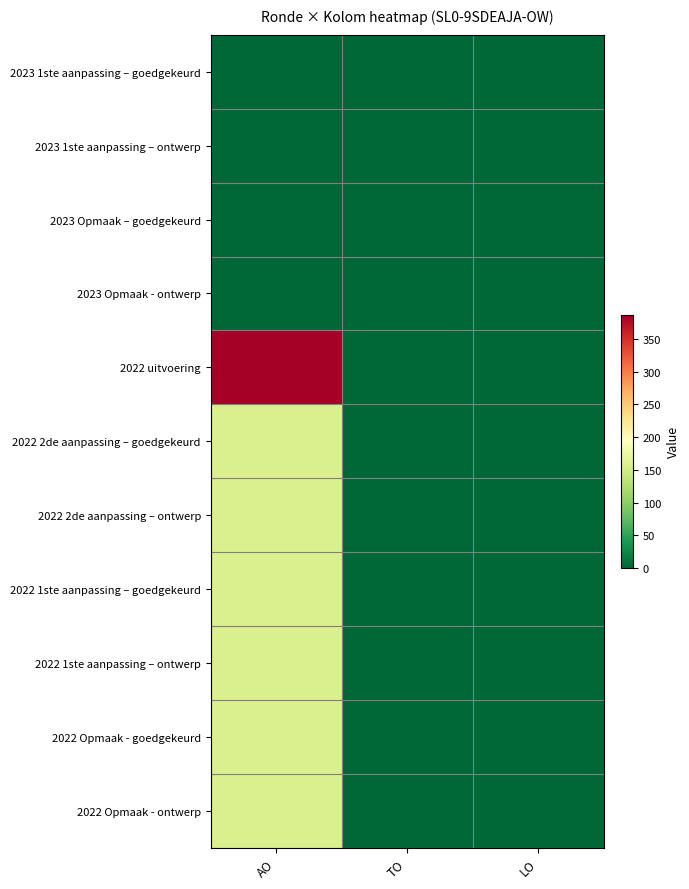

Reading left to right, list all the values displayed in this chart.

2023 1ste aanpassing – goedgekeurd: AO=0	TO=0	LO=0
2023 1ste aanpassing – ontwerp: AO=0	TO=0	LO=0
2023 Opmaak – goedgekeurd: AO=0	TO=0	LO=0
2023 Opmaak - ontwerp: AO=0	TO=0	LO=0
2022 uitvoering: AO=387	TO=0	LO=0
2022 2de aanpassing – goedgekeurd: AO=156	TO=0	LO=0
2022 2de aanpassing – ontwerp: AO=156	TO=0	LO=0
2022 1ste aanpassing – goedgekeurd: AO=156	TO=0	LO=0
2022 1ste aanpassing – ontwerp: AO=156	TO=0	LO=0
2022 Opmaak - goedgekeurd: AO=156	TO=0	LO=0
2022 Opmaak - ontwerp: AO=156	TO=0	LO=0